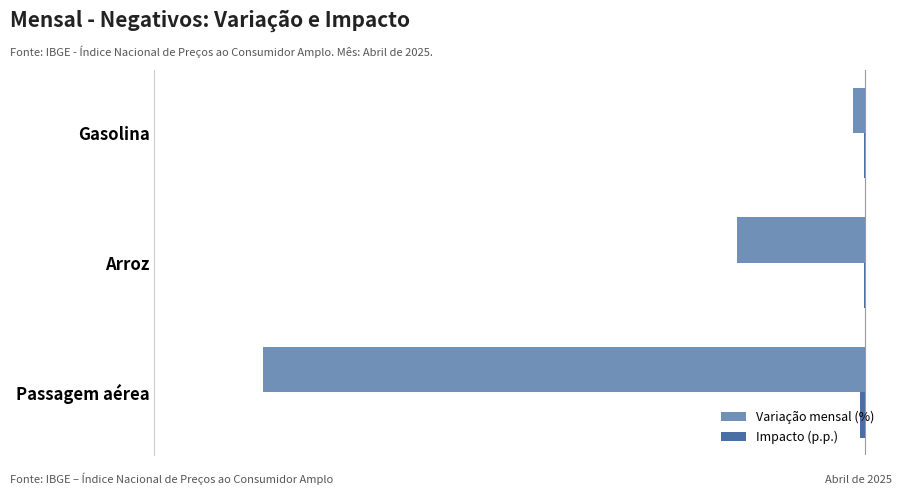

Between Passagem aérea and Arroz, which series saw the biggest shift?

Variação mensal (%)